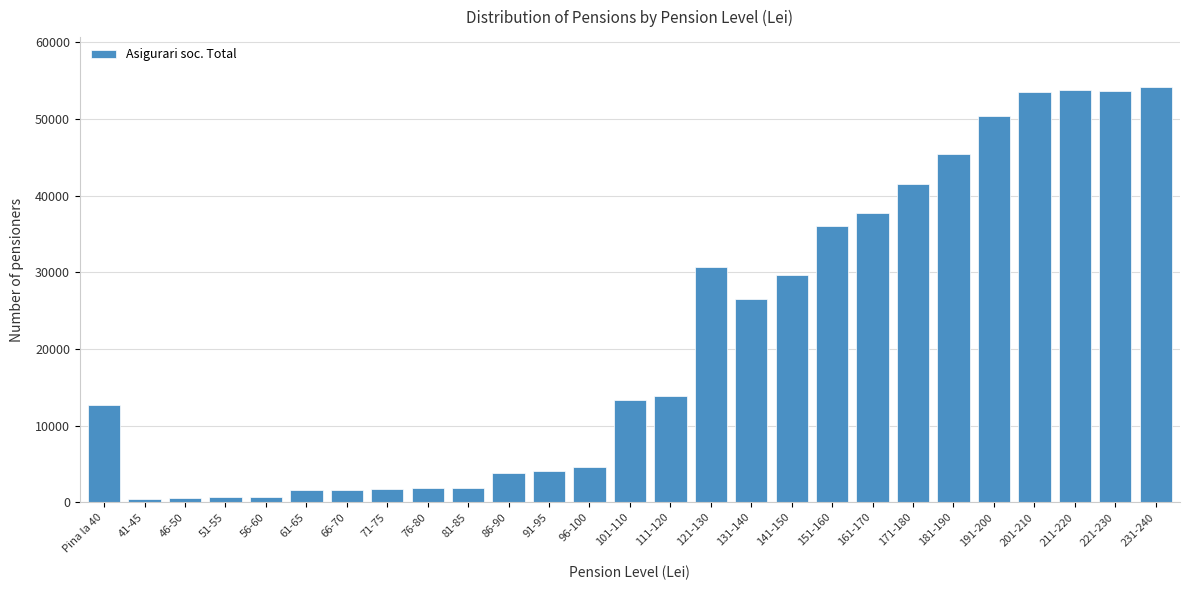

What is the label of the 11th bar from the left?

86-90